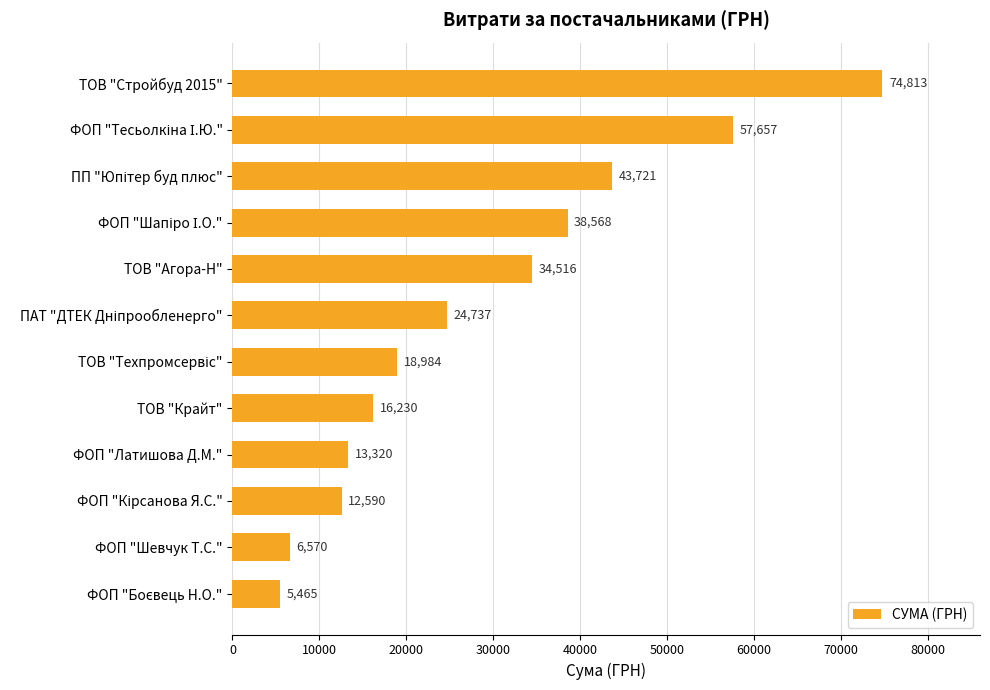

The chart shows a value of 74813.2 at ТОВ "Стройбуд 2015". True or false?

True